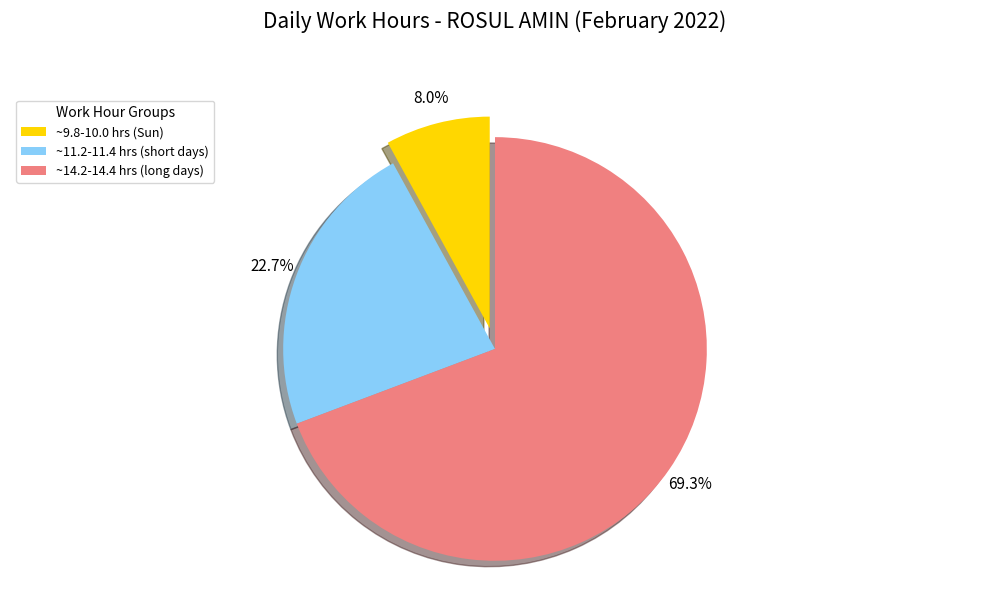

Approximately how many times larger is the value at ~9.8-10.0 hrs (Sun) compared to ~11.2-11.4 hrs (short days)?

0.4